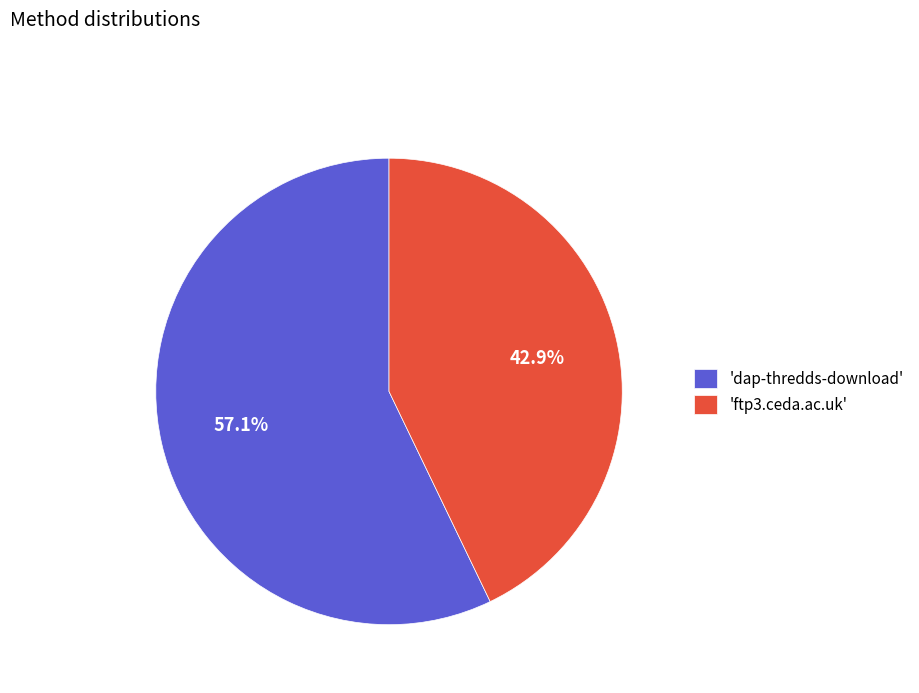

How much of the chart is everything except 'dap-thredds-download'?

42.9%